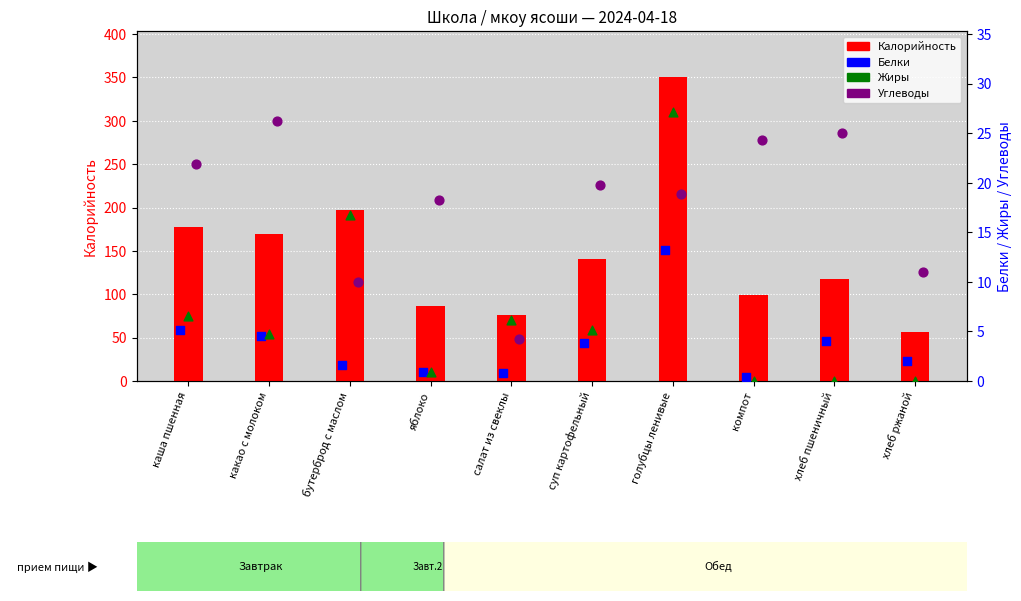

What are all the series names shown in the legend?

Калорийность, Белки, Жиры, Углеводы